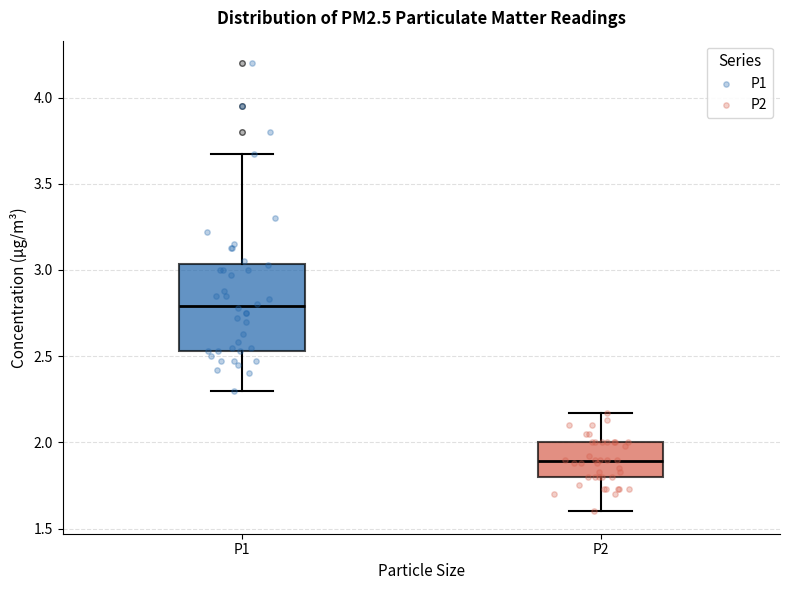

Reading left to right, transcribe this box plot: for each box, give where its median line is, the range the box spans, and where its two whiskers end, as read against the y-axis. The values are not printed on the chart, so give them approximately, as read against the axis.

P1: median 2.80, box 2.55 to 3.05, whiskers 2.30 to 3.65
P2: median 1.90, box 1.80 to 2.00, whiskers 1.60 to 2.15